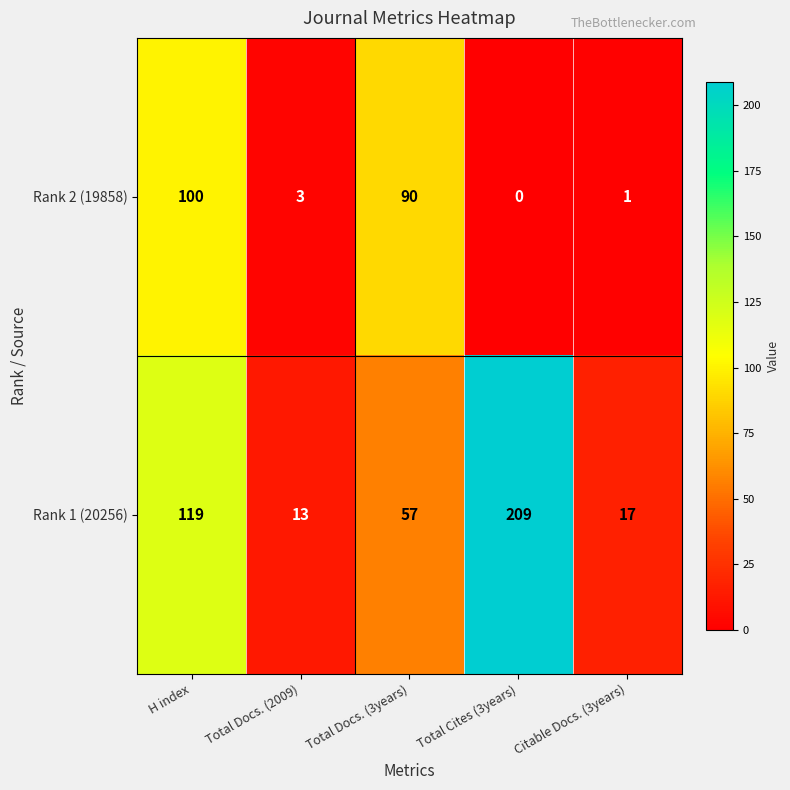

The Rank 1 (20256) series shows 13 at Total Docs. (2009). True or false?

True